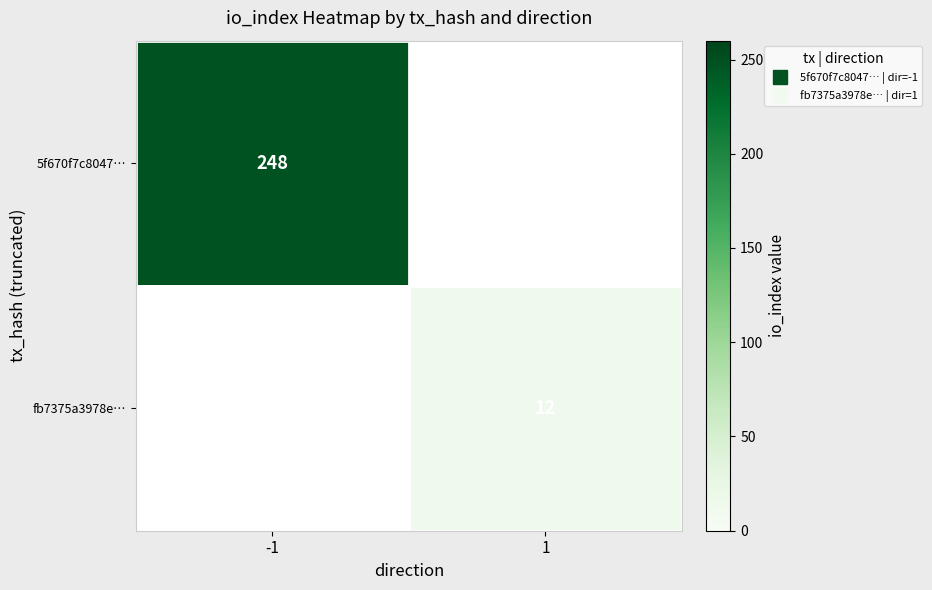

Rank the categories by fb7375a3978e… value from highest to lowest.

-1, 1